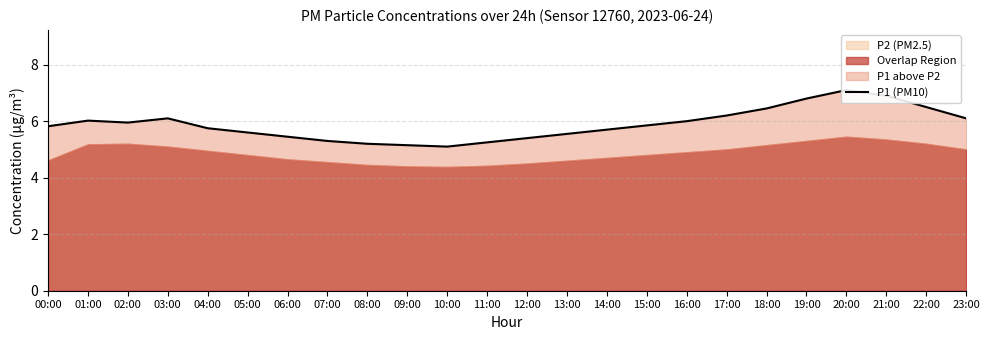

What is the sum of the values at 06:00 and 05:00?

11.1